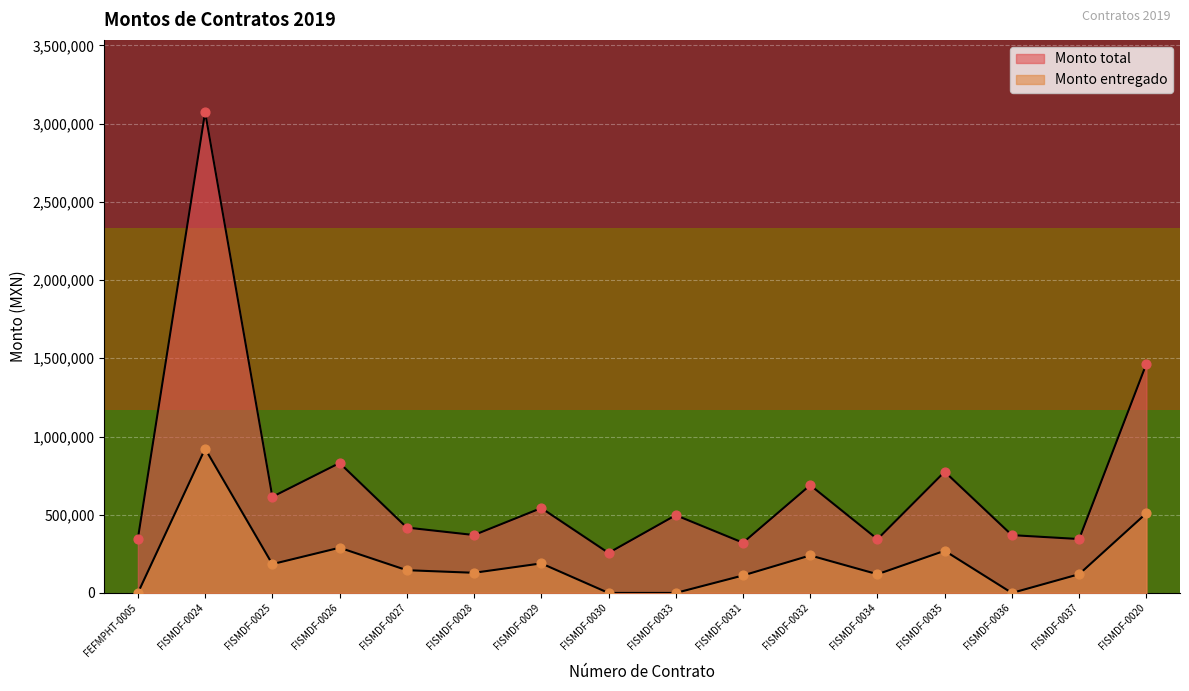

Which series has the largest total across all categories?

Monto total